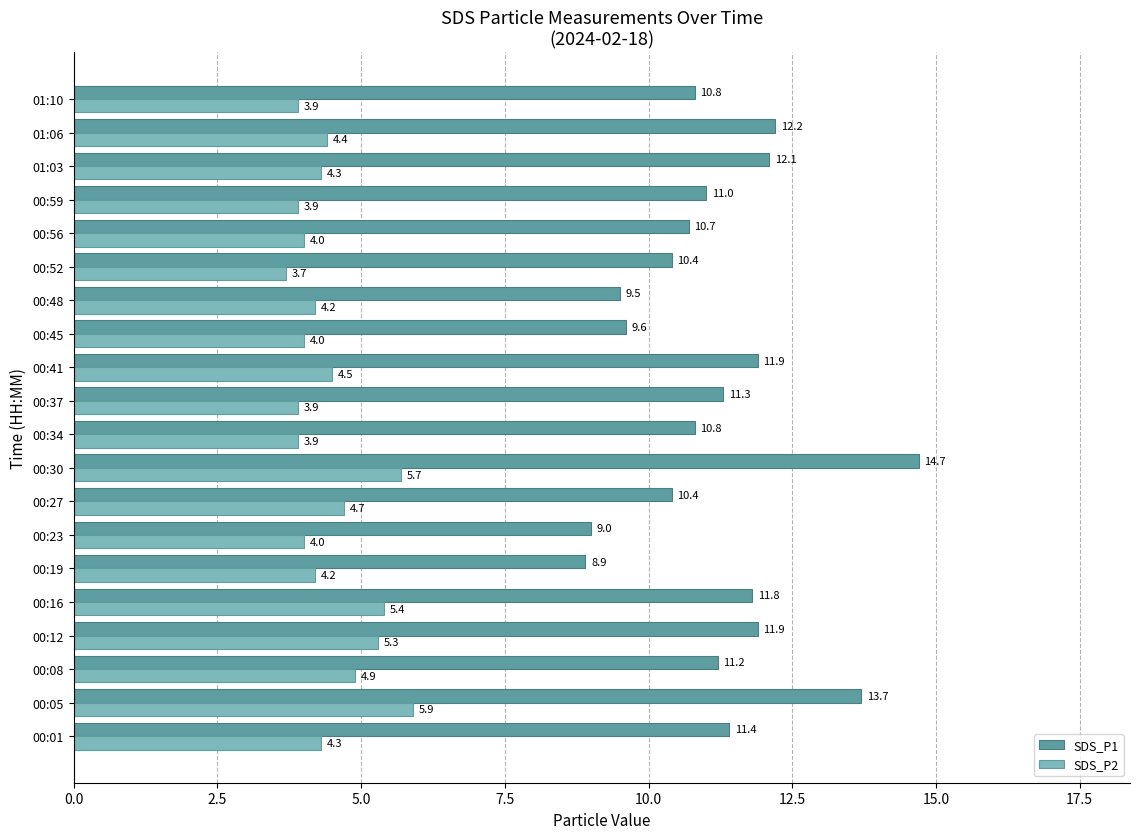

What is the minimum value for SDS_P1?

8.9